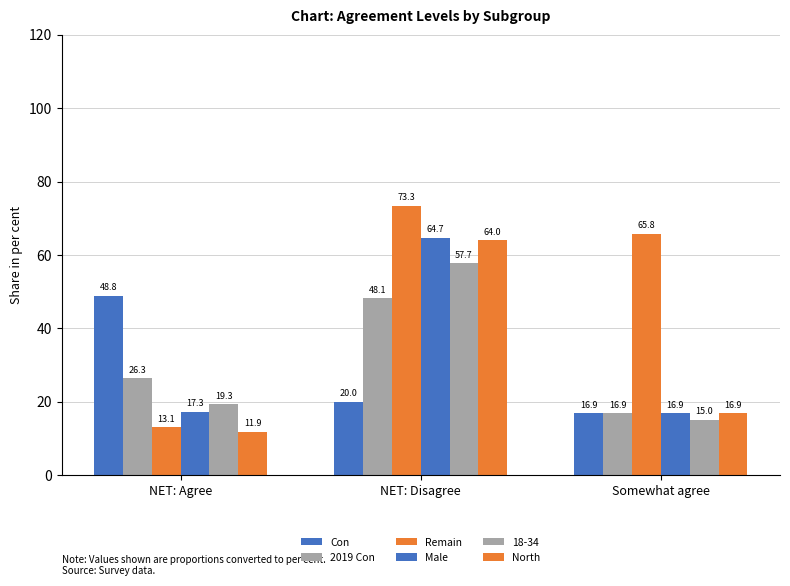

How many bars are there in total?

18